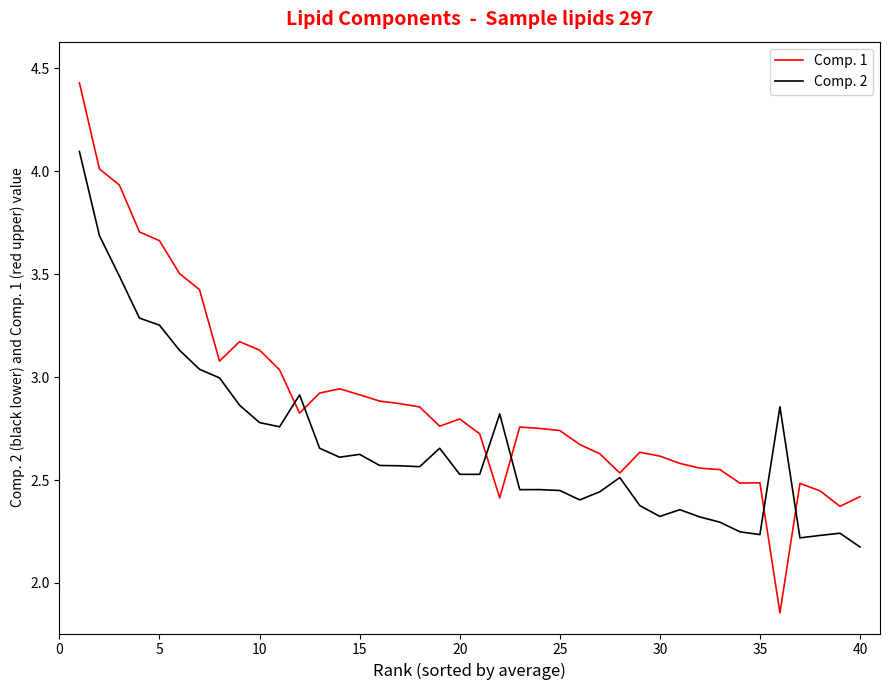

What is the maximum value for Comp. 2?

4.1